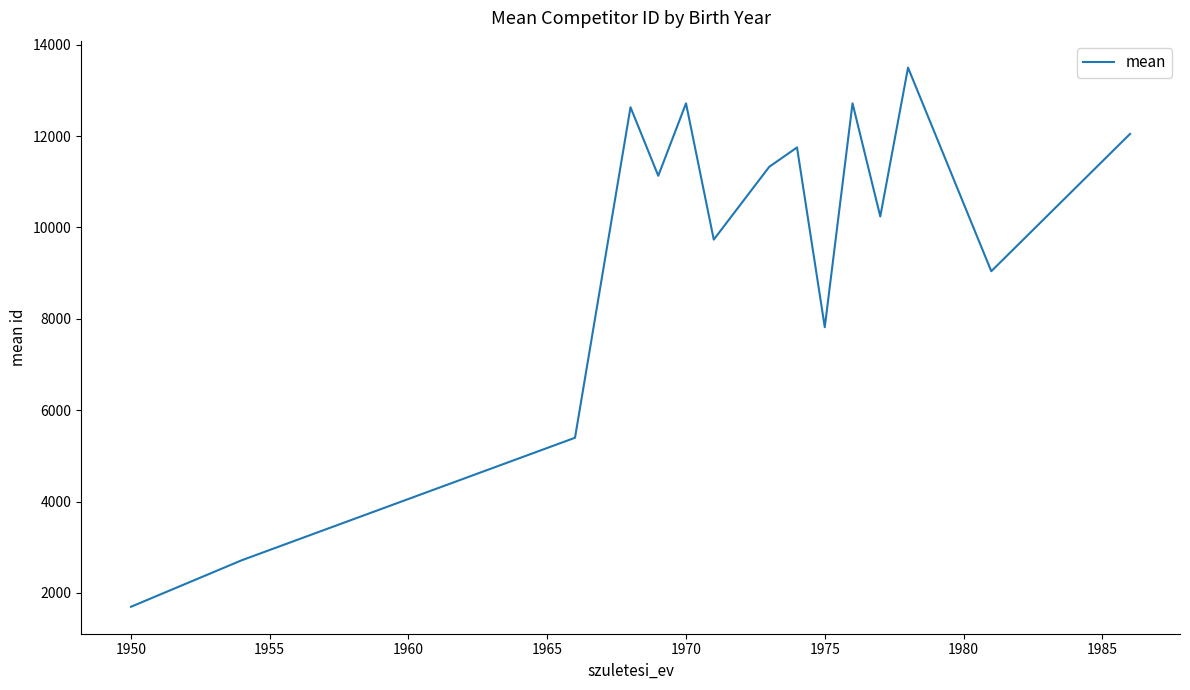

What is the difference between the maximum and minimum values?

11800